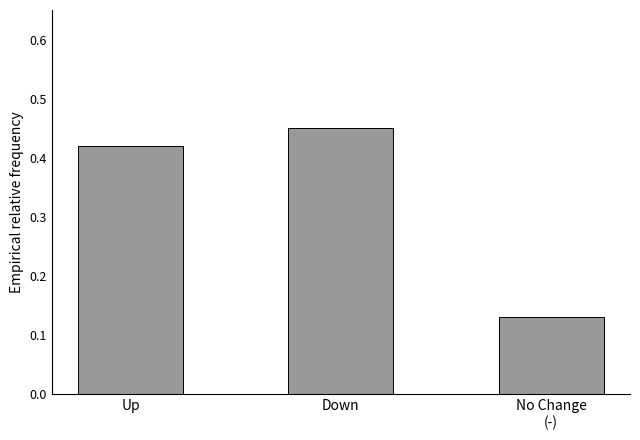

How many data points does each series have?

3